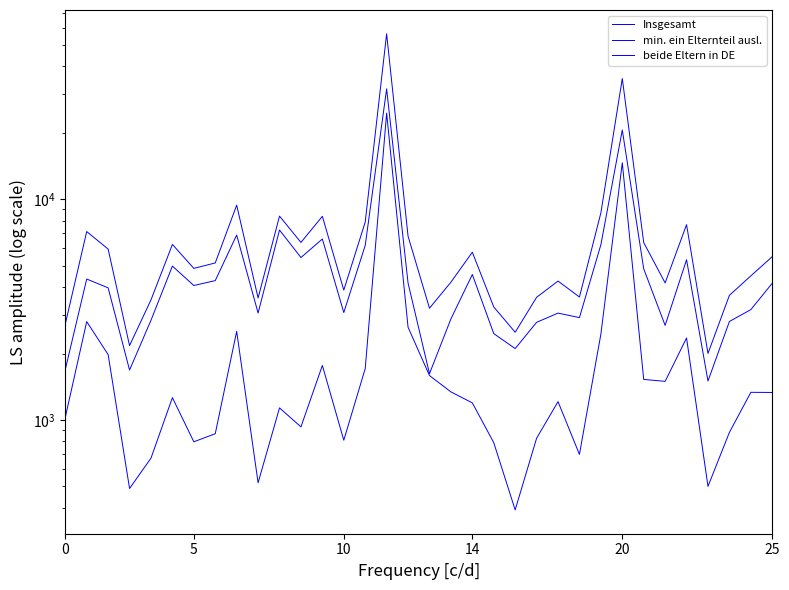

At which label does Insgesamt reach its peak?

15